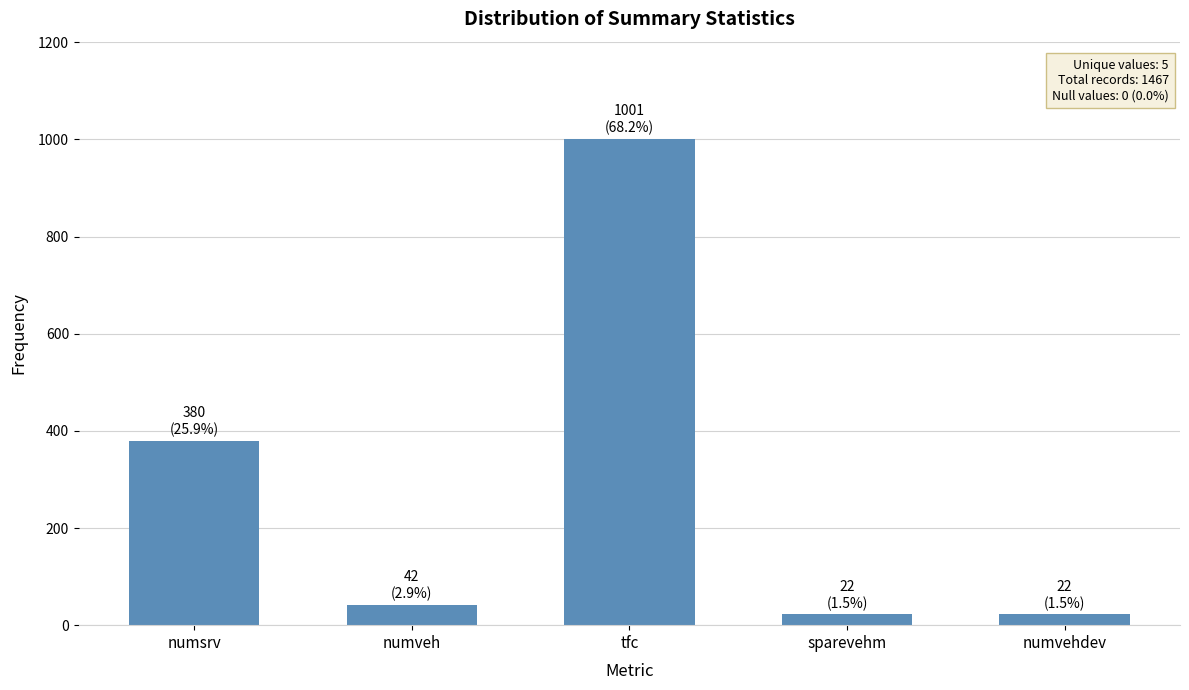

What is the difference between the second highest and second lowest values?

358